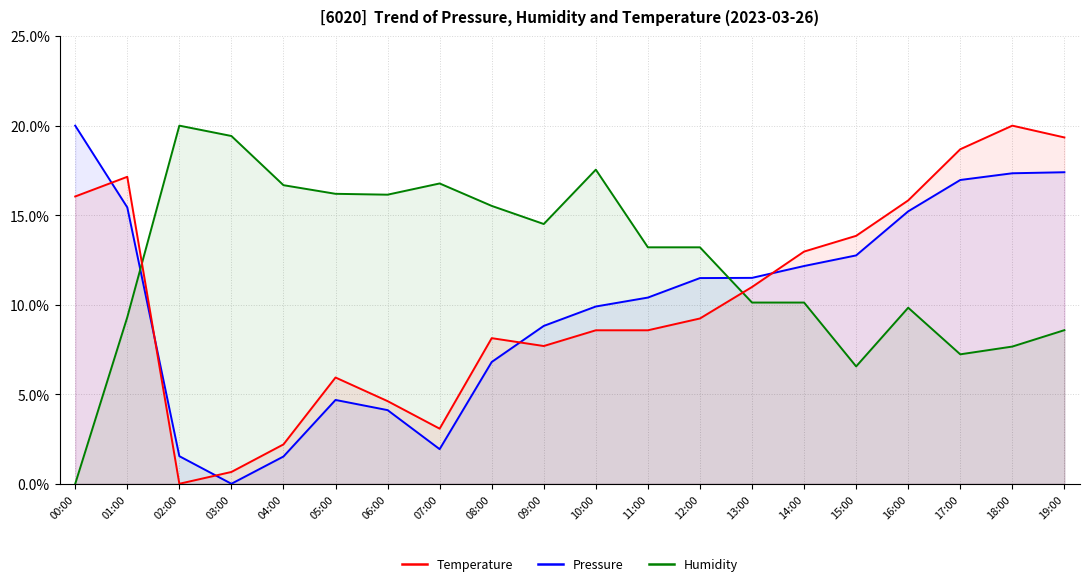

What is the difference between the Temperature values at 11:00 and 15:00?

5.3